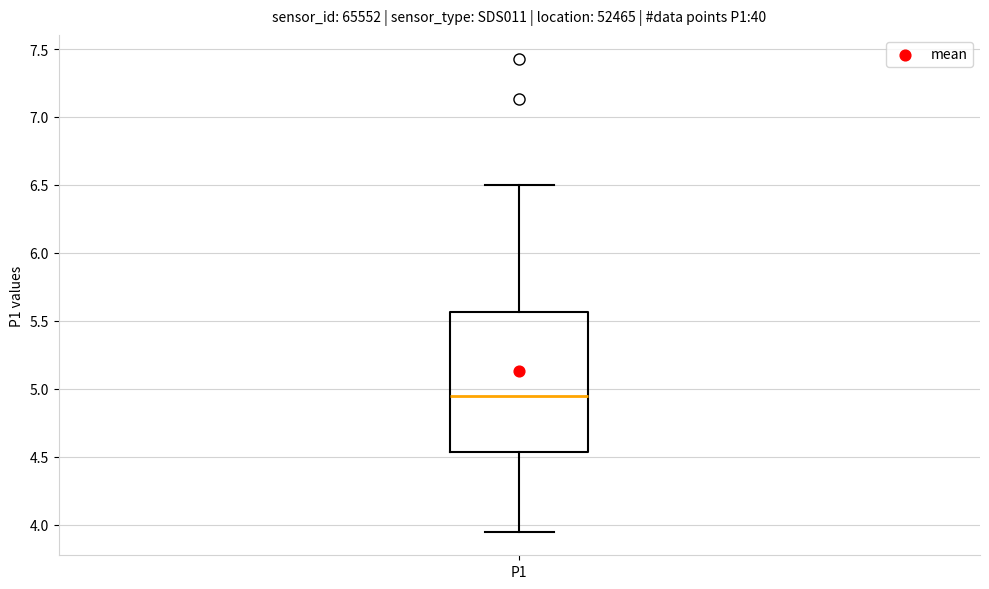

Where does the upper whisker of the box for P1 end on the y-axis? The values are not printed on the chart, so give them approximately, as read against the axis.

6.50